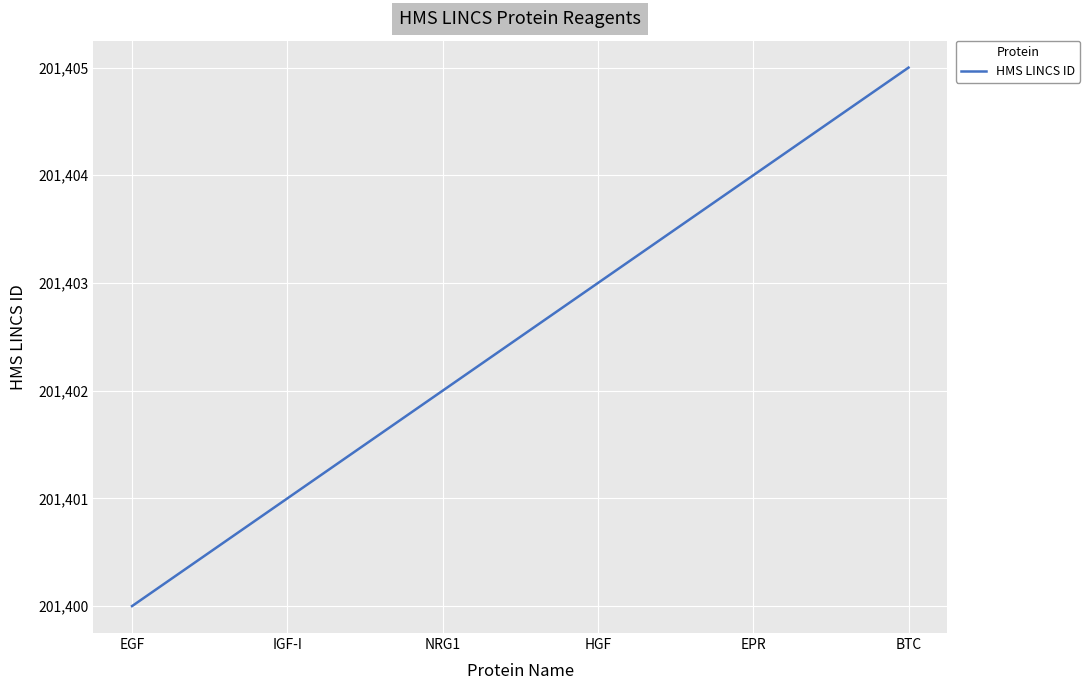

What is the approximate value at BTC?

201405